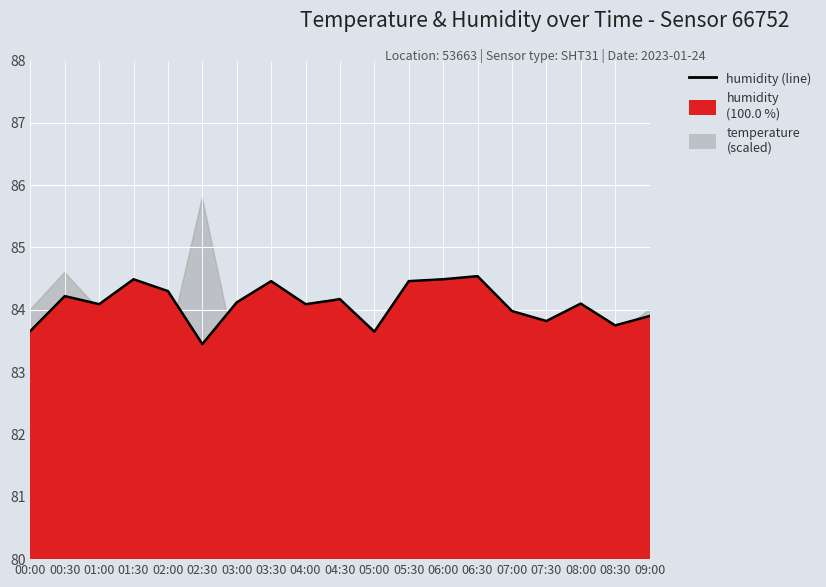

How many interior local peaks (higher than both neighbors) does the data have?

6